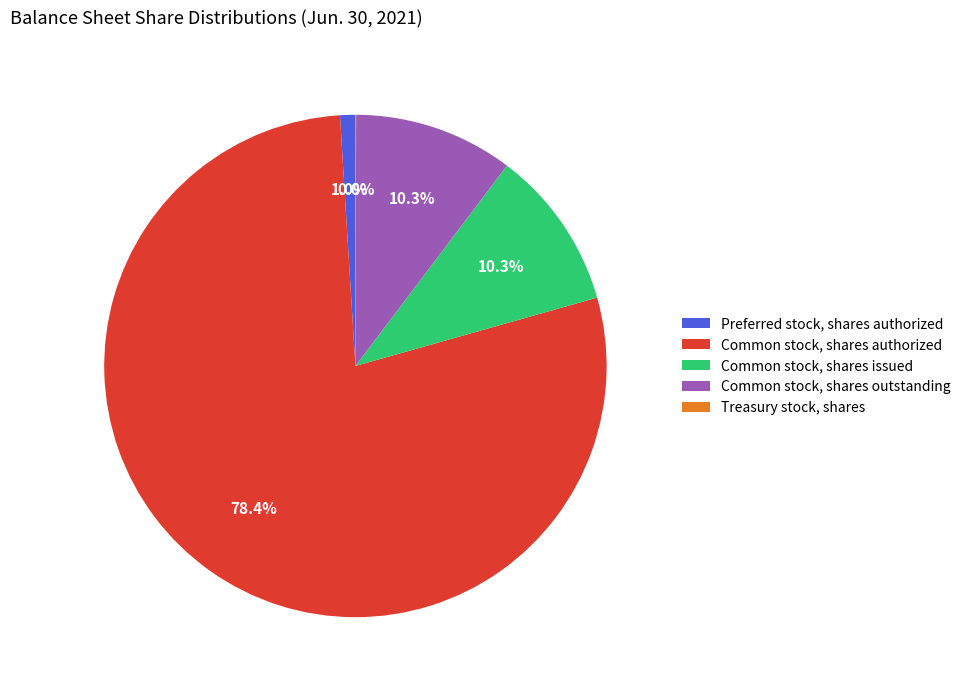

The Common stock, shares issued slice represents 1% of the pie. True or false?

False